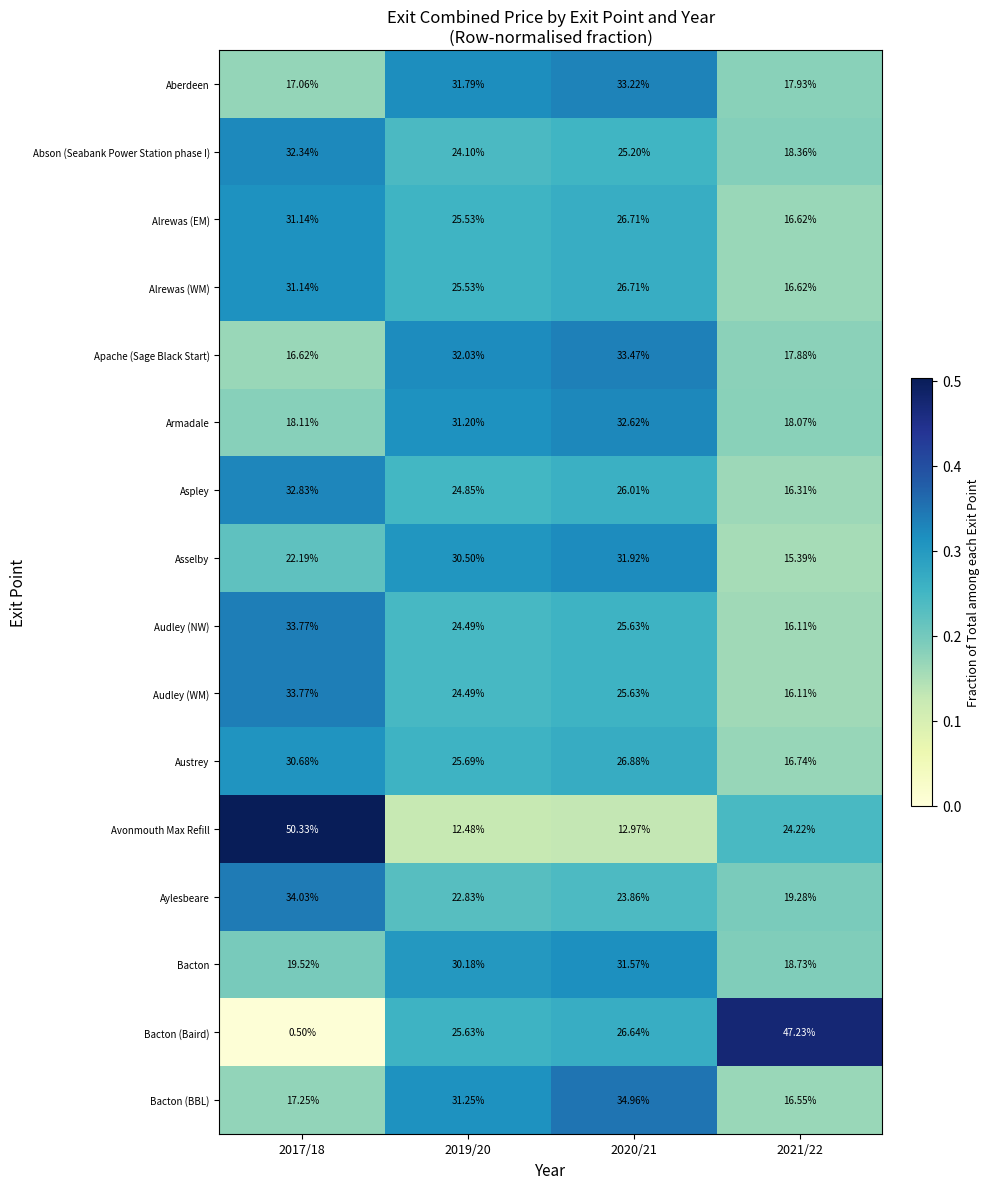

Which series has the widest spread of values?

Bacton (Baird)